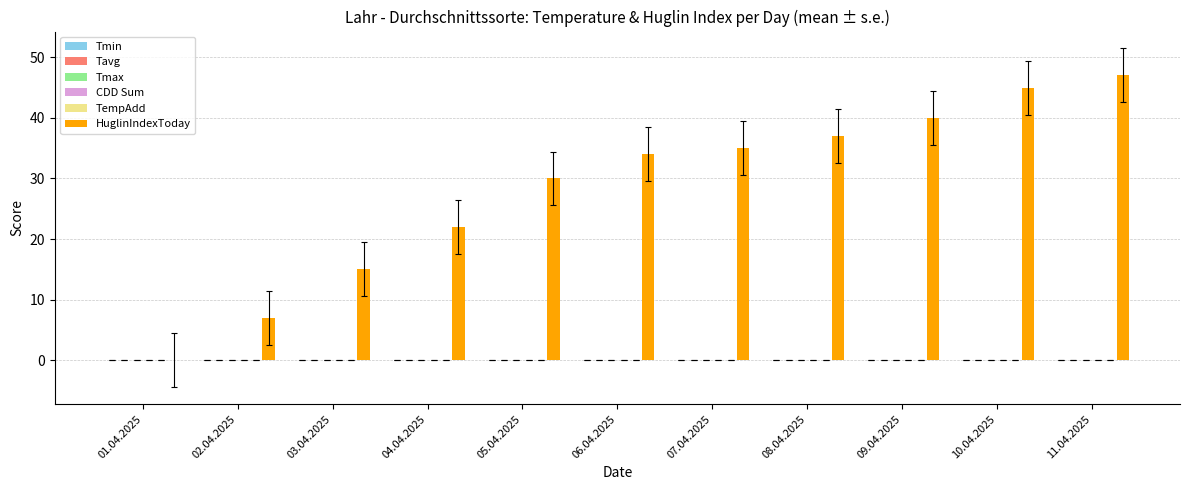

What is the sum of all values?

312